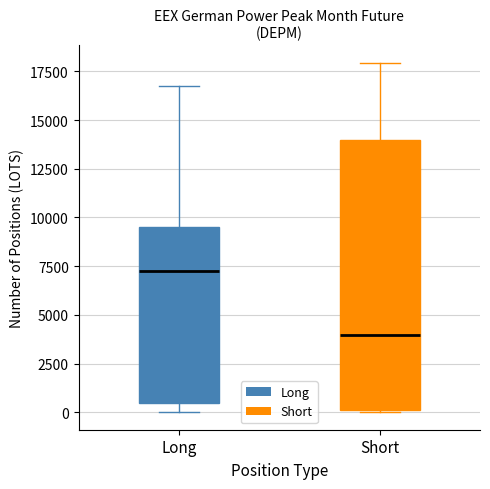

Reading left to right, transcribe this box plot: for each box, give where its median line is, the range the box spans, and where its two whiskers end, as read against the y-axis. The values are not printed on the chart, so give them approximately, as read against the axis.

Long: median 7000, box 500 to 9500, whiskers 0 to 17000
Short: median 4000, box 0 to 14000, whiskers 0 to 18000